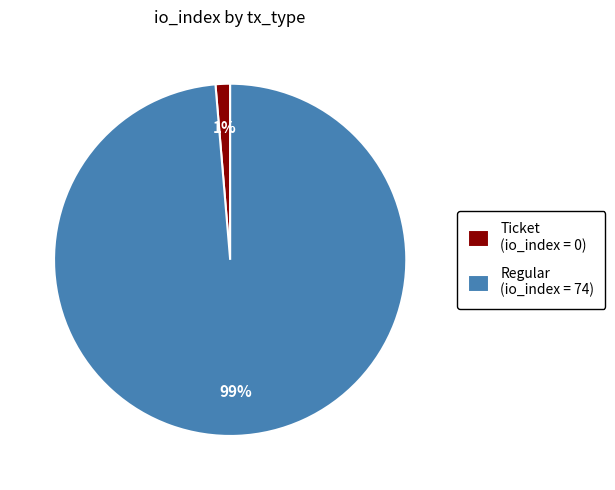

Which slice represents more than half of the pie?

Regular (io_index = 74)